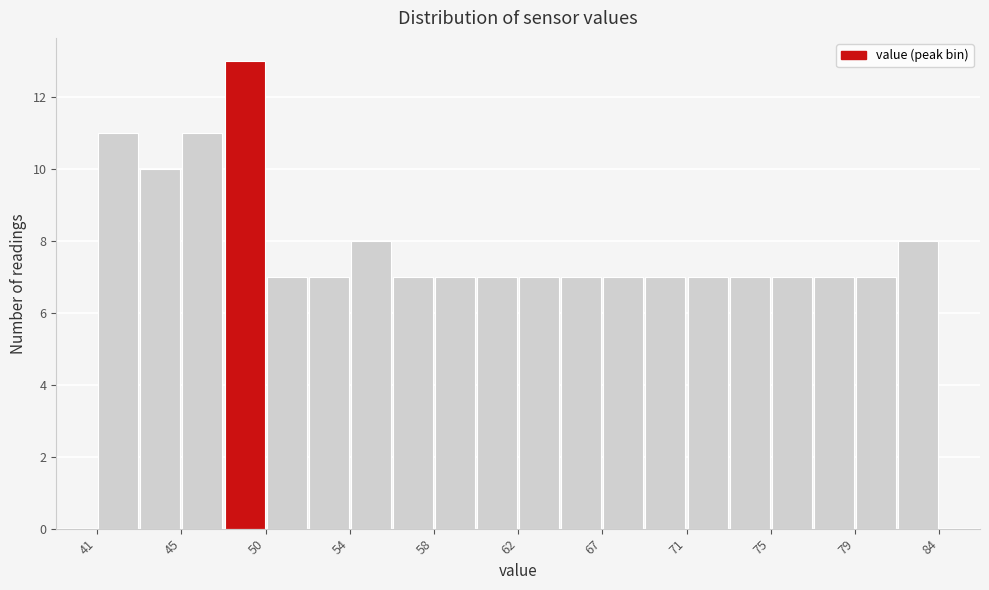

Reading left to right, transcribe this chart: for each bar, give the range it covers on the x-axis and its height. Neither the bar edges nor the heights are printed on the chart, so give them approximately, as read against the axes.

41.0 to 43.5: 11
43.5 to 45.5: 10
45.5 to 47.5: 11
47.5 to 49.5: 13
49.5 to 52.0: 7
52.0 to 54.0: 7
54.0 to 56.0: 8
56.0 to 58.0: 7
58.0 to 60.5: 7
60.5 to 62.5: 7
62.5 to 64.5: 7
64.5 to 66.5: 7
66.5 to 68.5: 7
68.5 to 71.0: 7
71.0 to 73.0: 7
73.0 to 75.0: 7
75.0 to 77.0: 7
77.0 to 79.5: 7
79.5 to 81.5: 7
81.5 to 83.5: 8